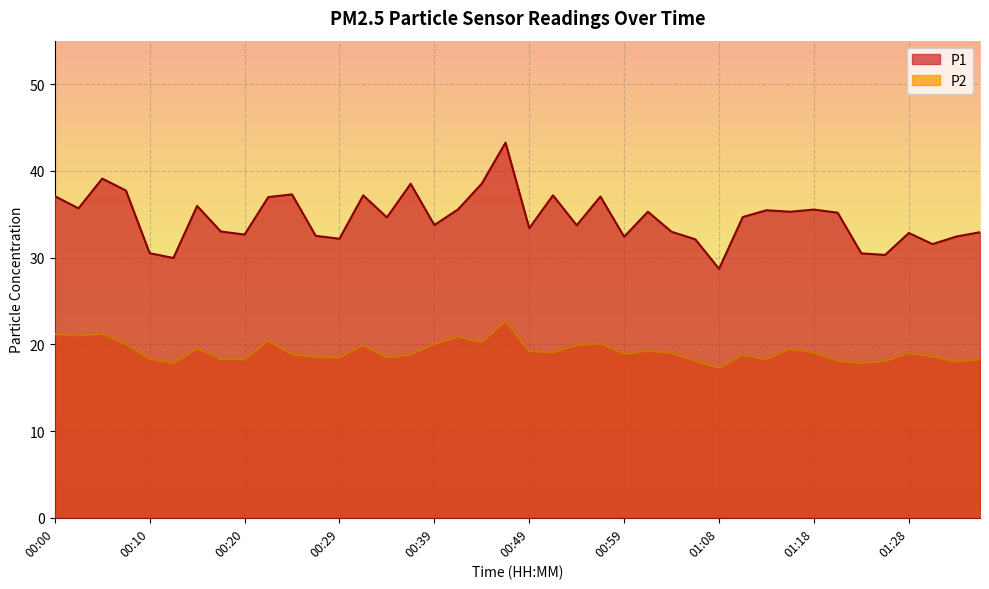

What is the label of the 17th point from the left?

00:39